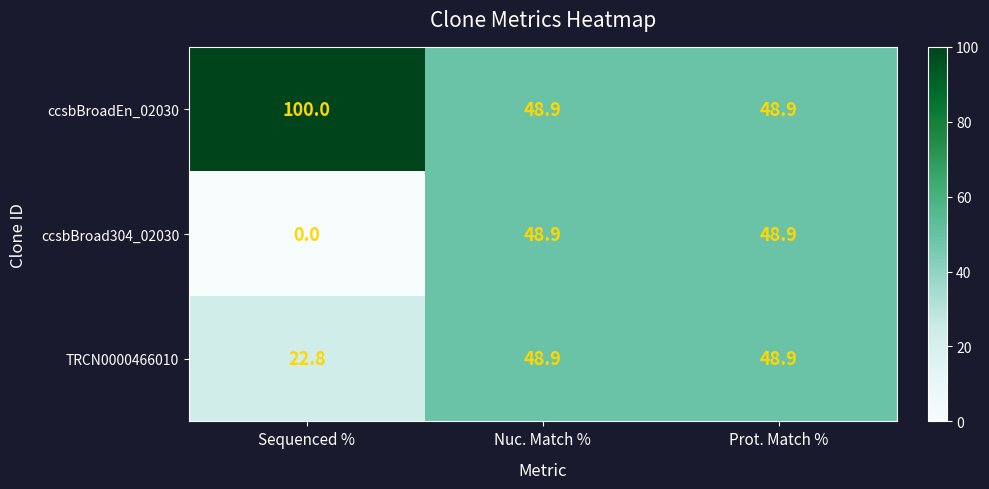

Rank the series by their average value, from lowest to highest.

ccsbBroad304_02030, TRCN0000466010, ccsbBroadEn_02030